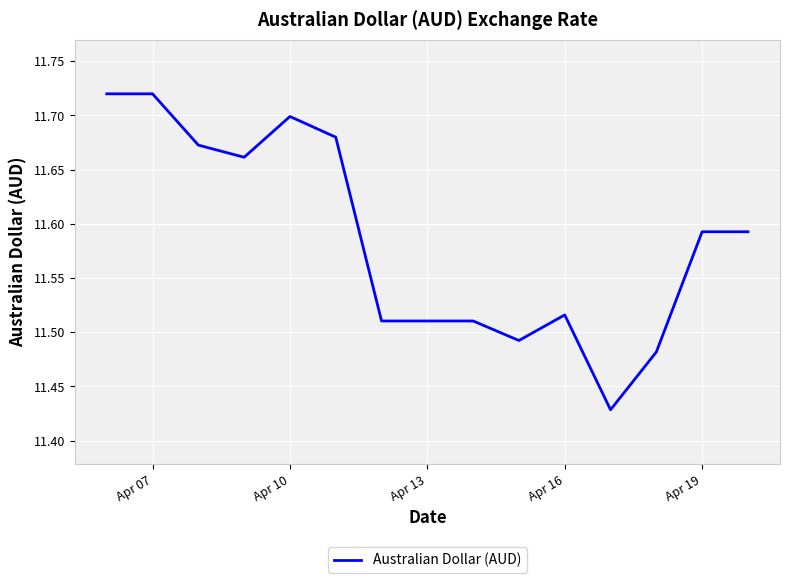

Does the chart have visible grid lines?

Yes